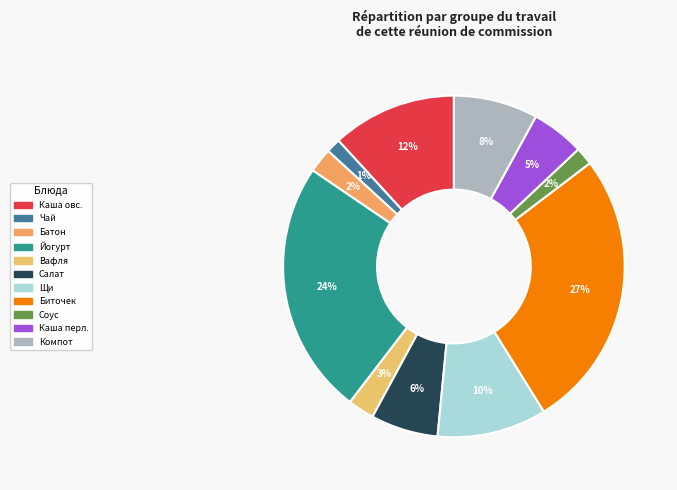

Which slice is the largest?

Биточек рубленый